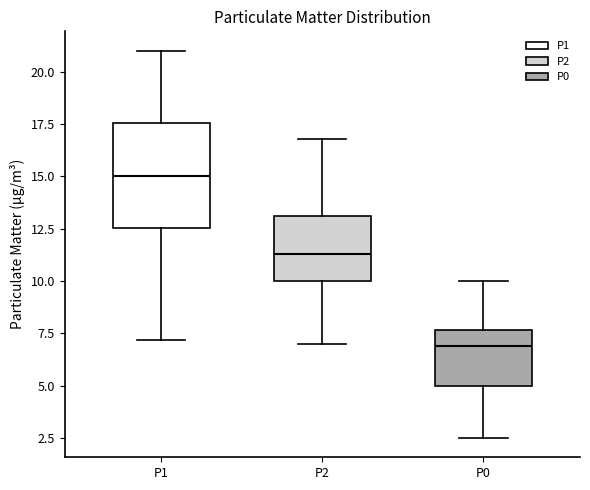

Reading left to right, read every box against the y-axis: the position of its median line, the range the box covers, and the ends of its whiskers. The values are not printed on the chart, so give them approximately, as read against the axis.

P1: median 15.0, box 12.5 to 17.5, whiskers 7.0 to 21.0
P2: median 11.5, box 10.0 to 13.0, whiskers 7.0 to 17.0
P0: median 7.0, box 5.0 to 7.5, whiskers 2.5 to 10.0